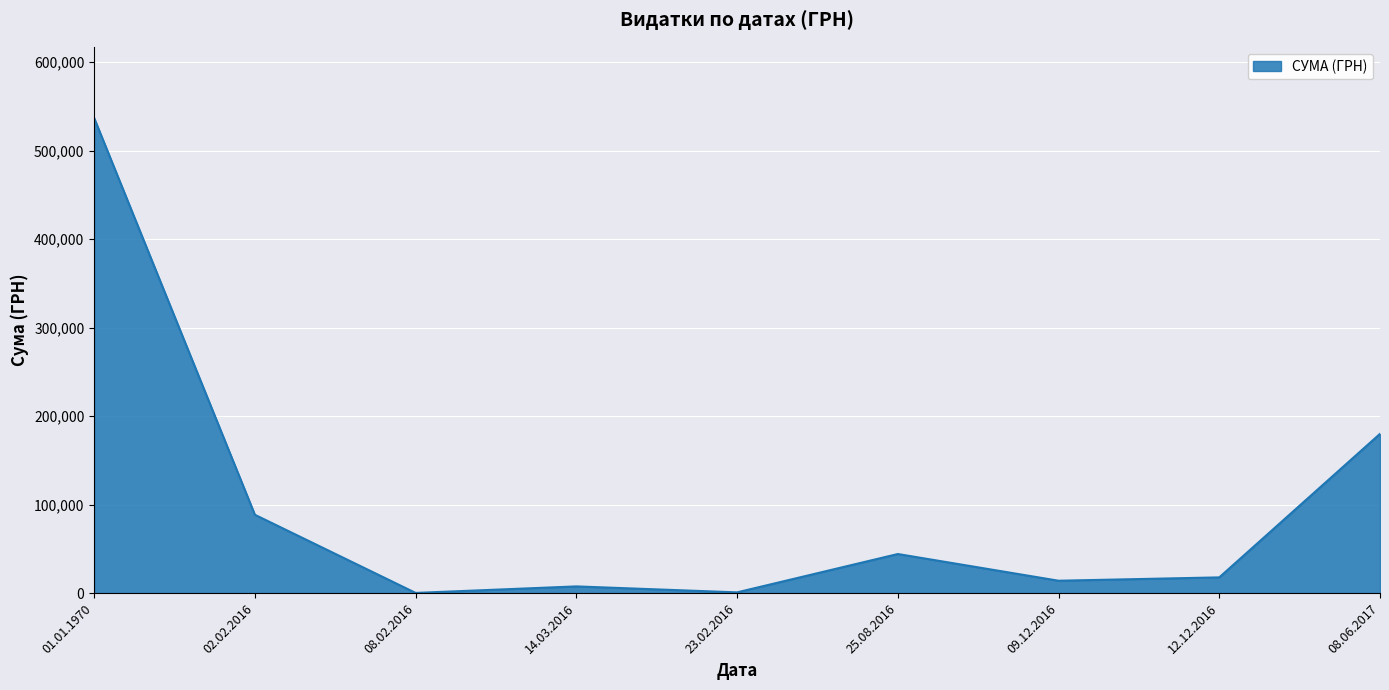

Does the chart display data point markers on the line(s)?

No